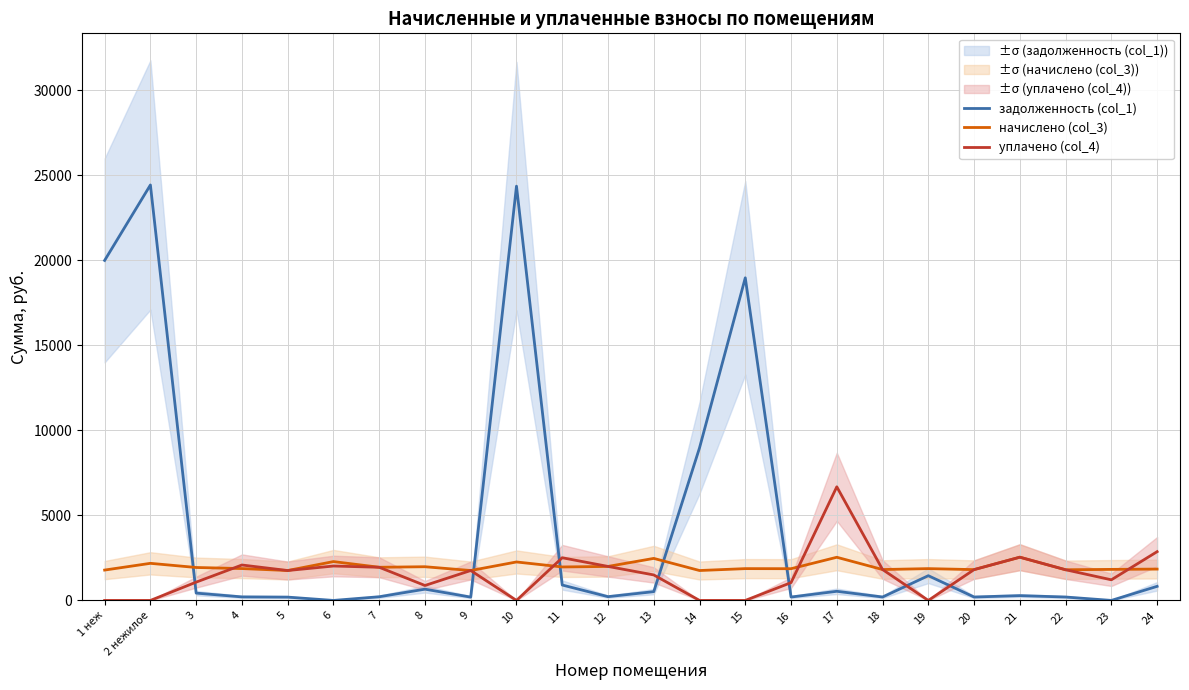

How many lines are shown in the chart?

3